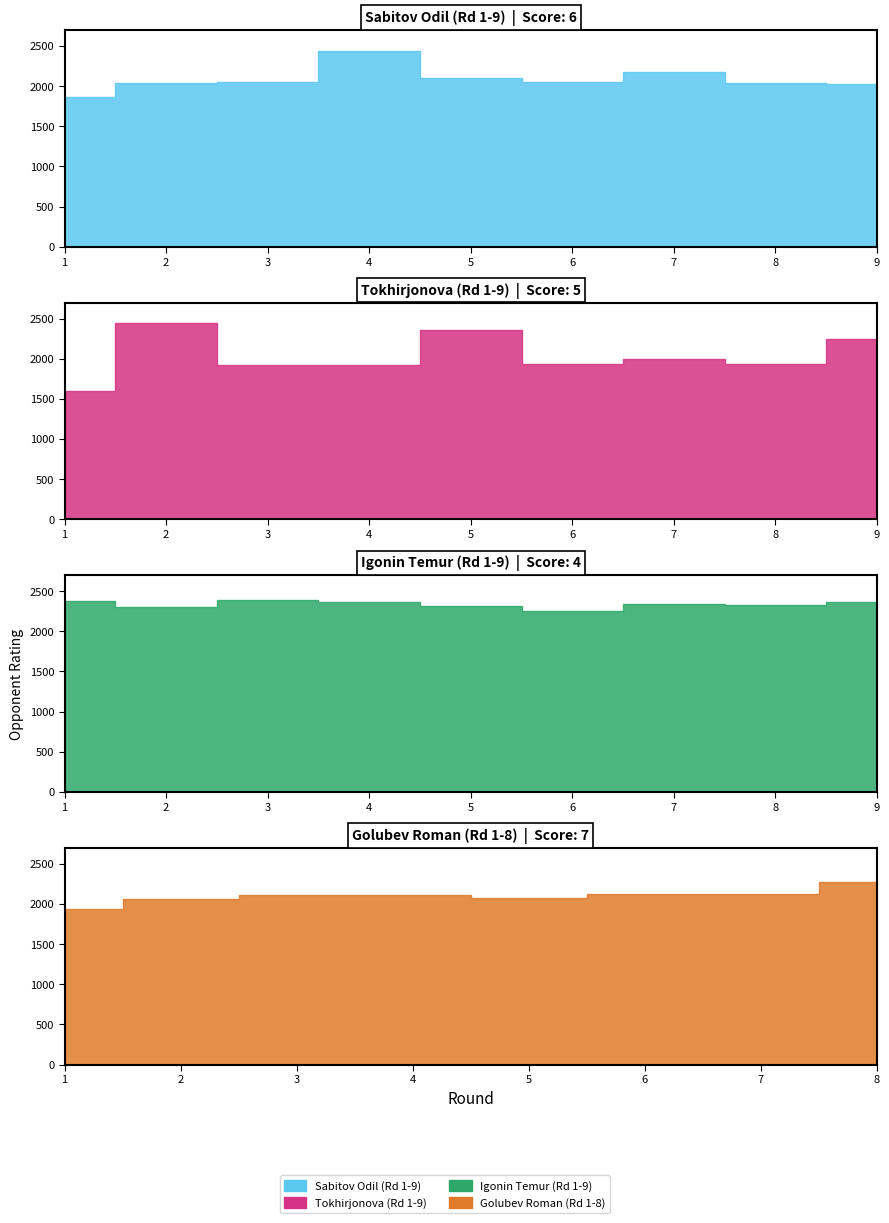

True or false: Opponent Rating has a value of 2032.0 at 8.

True